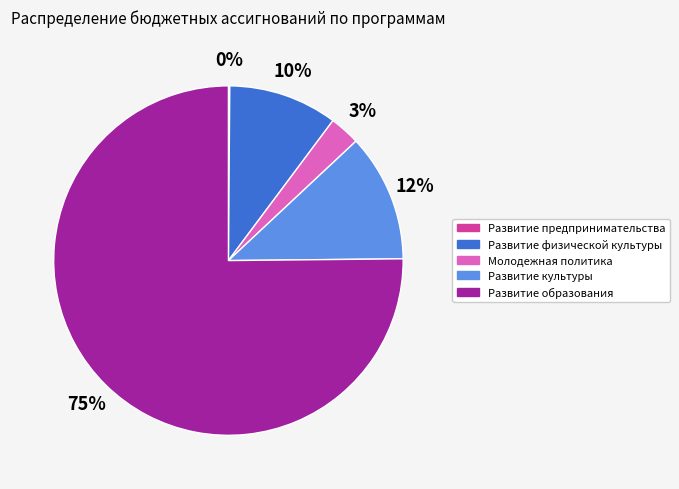

To the nearest percent, what portion does Развитие образования represent?

75%